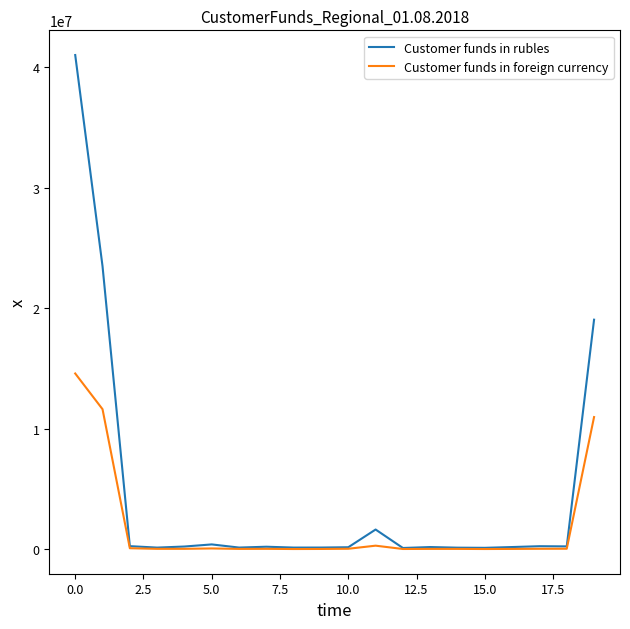

List the series in order of their overall mean, lowest first.

Customer funds in foreign currency, Customer funds in rubles